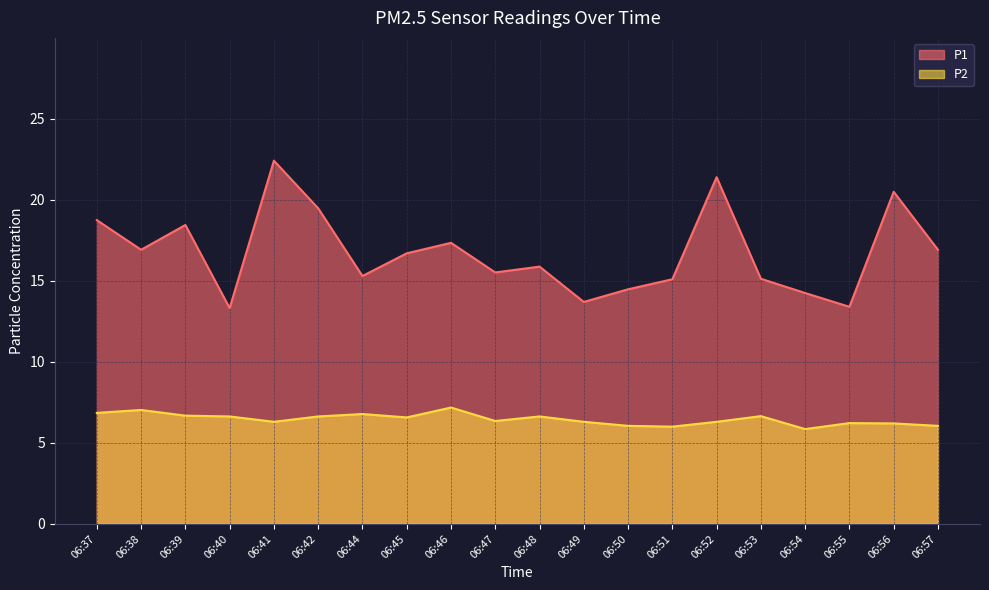

True or false: P1 has a value of 15.1 at 06:53.

True